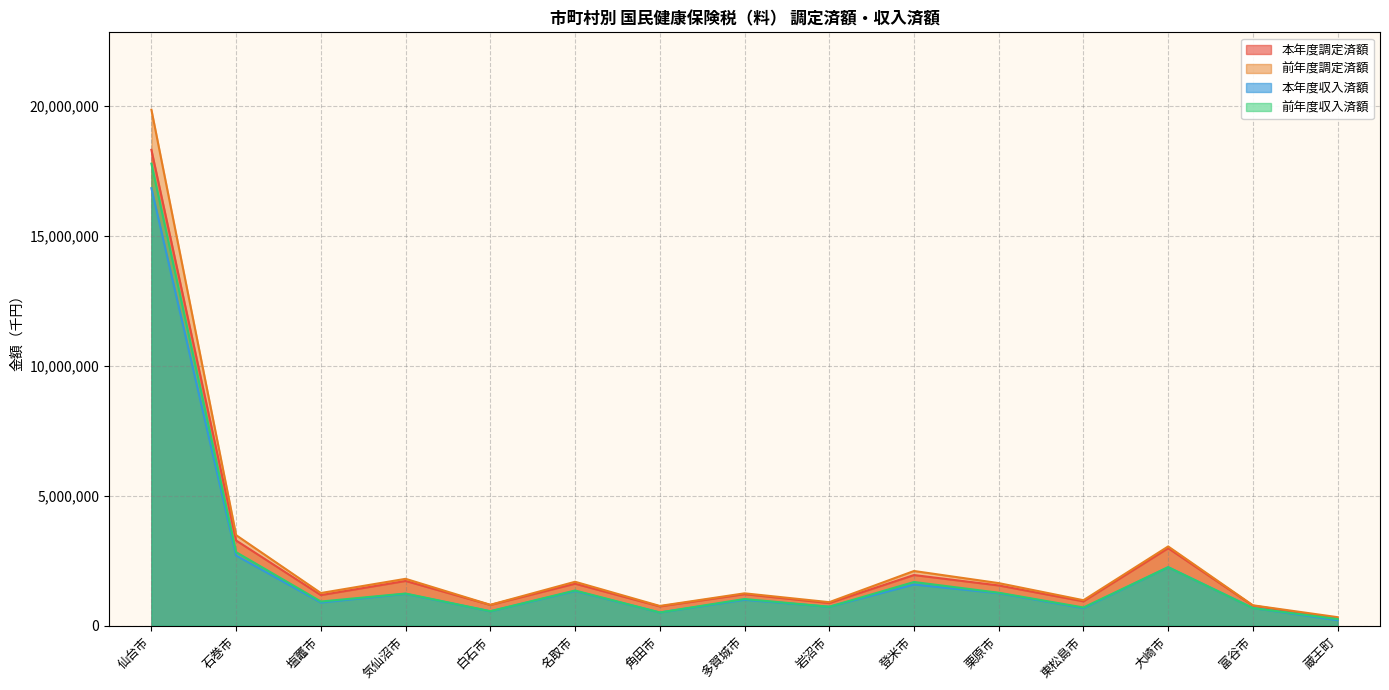

What is the value of the 前年度収入済額 point at the 7th from the left?

511015